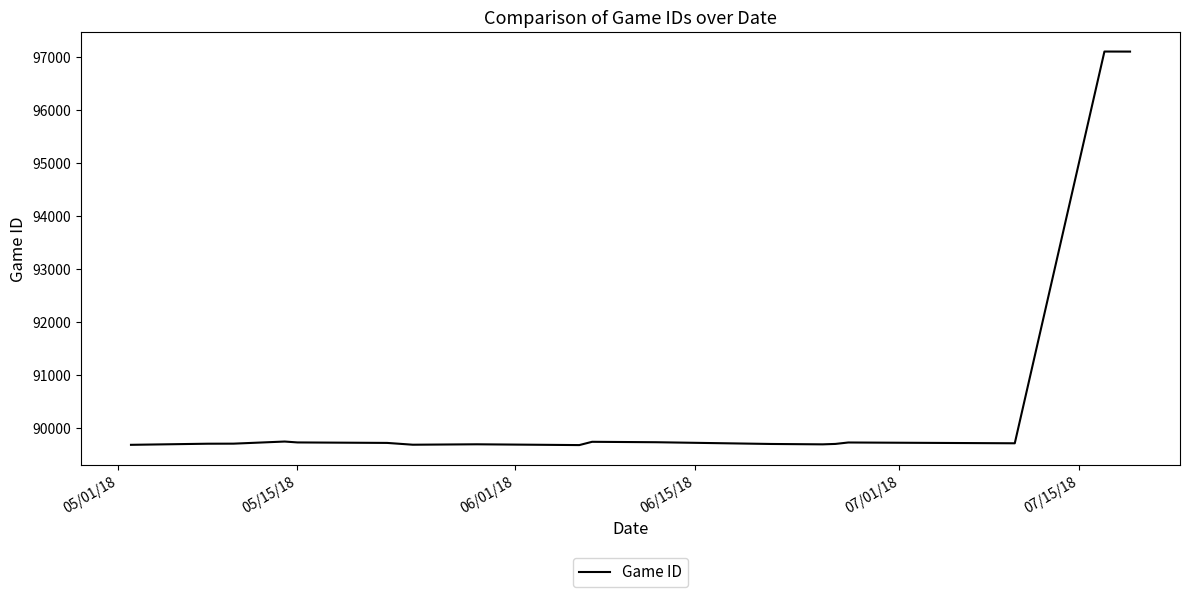

What is the difference between the maximum and minimum values?

7428